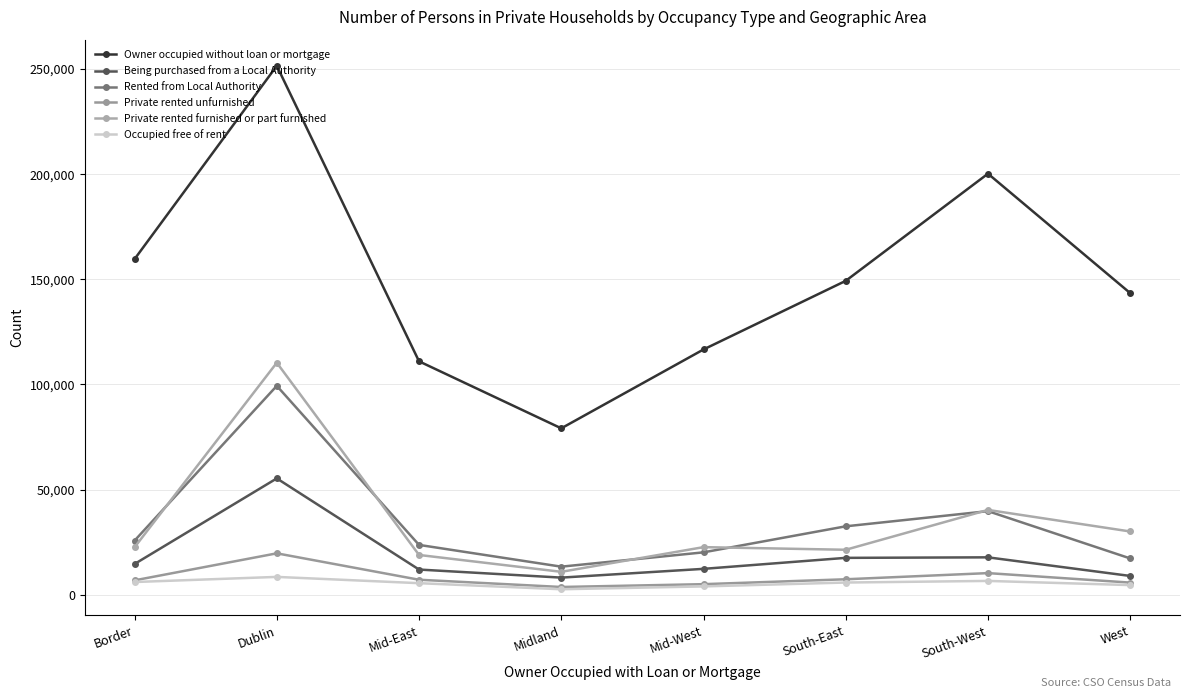

Does the chart have visible grid lines?

Yes